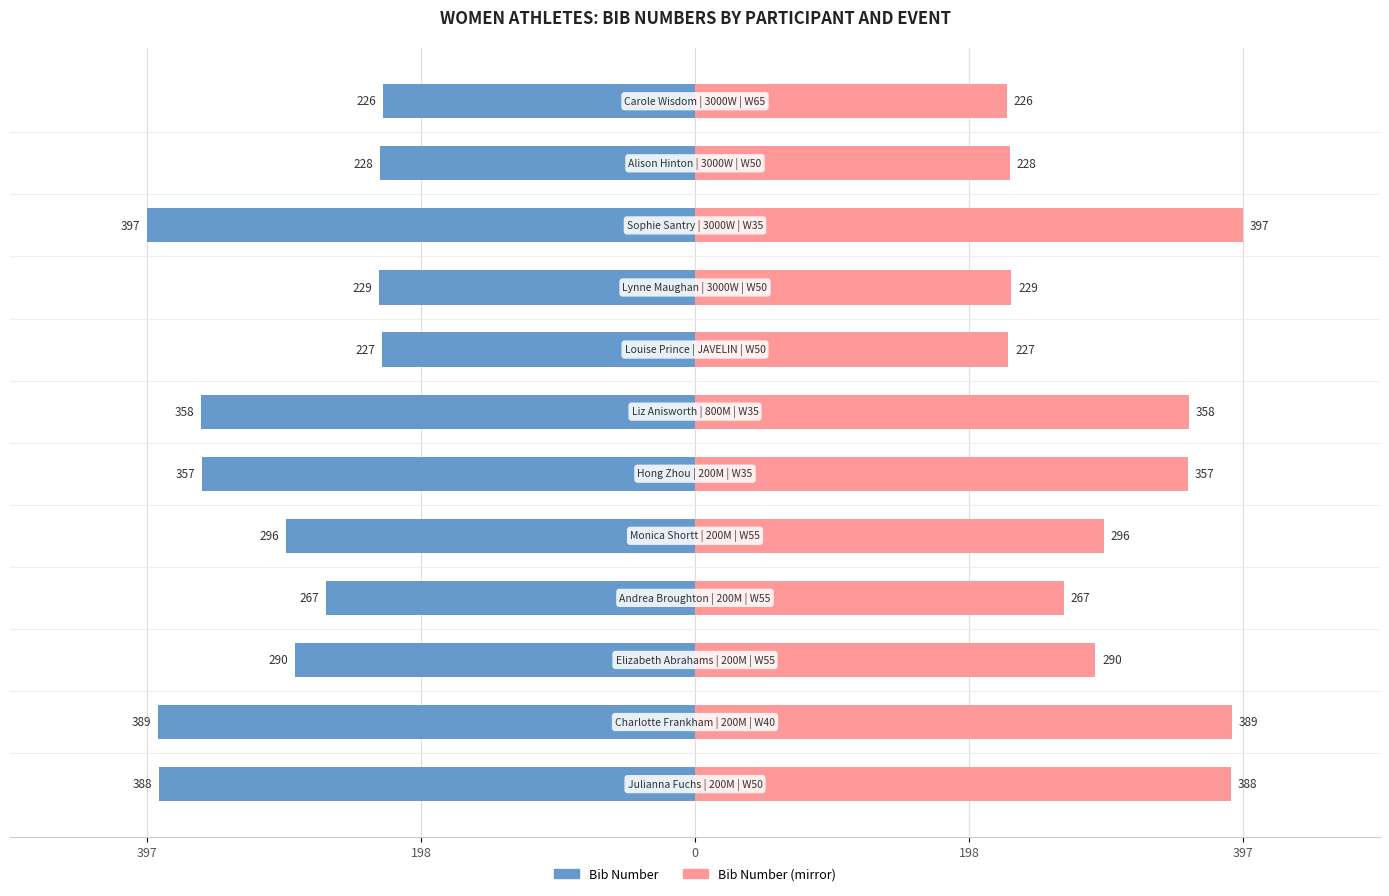

The value of Bib Number (mirror) at 397 is 388. True or false?

True